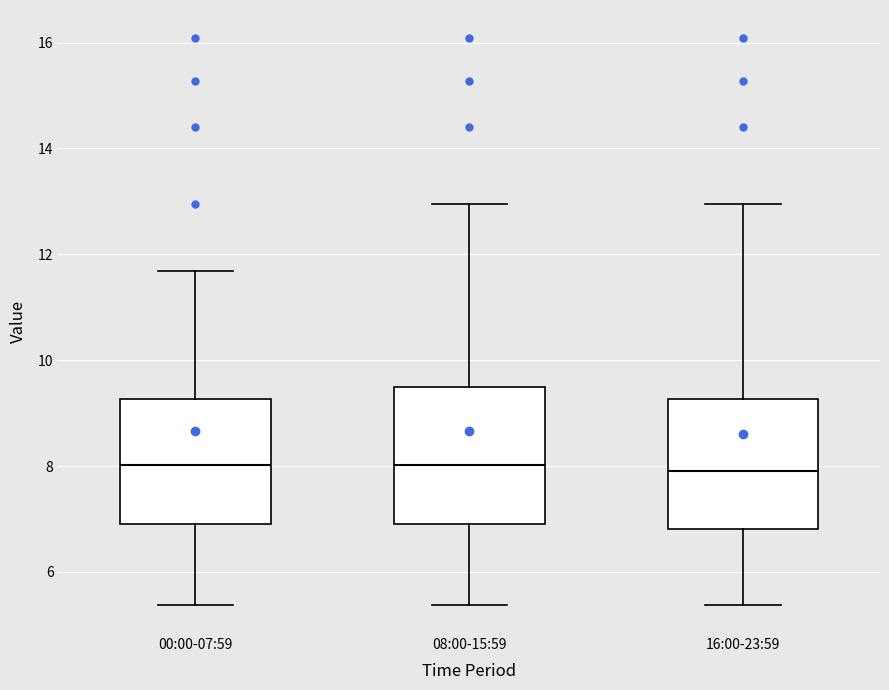

Where does the median line of the box for 00:00-07:59 sit on the y-axis? The values are not printed on the chart, so give them approximately, as read against the axis.

8.0